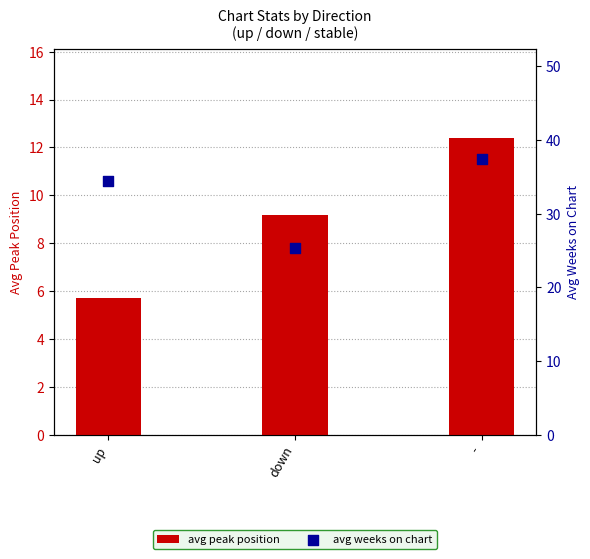

At how many categories does at least one series exceed 34?

2